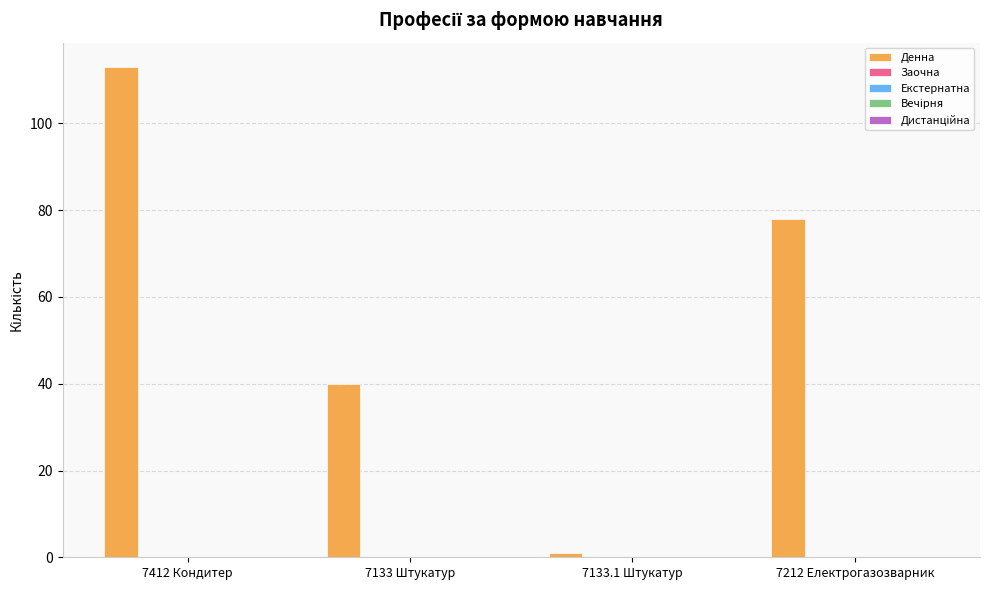

What is the difference between the second highest and second lowest values?

38